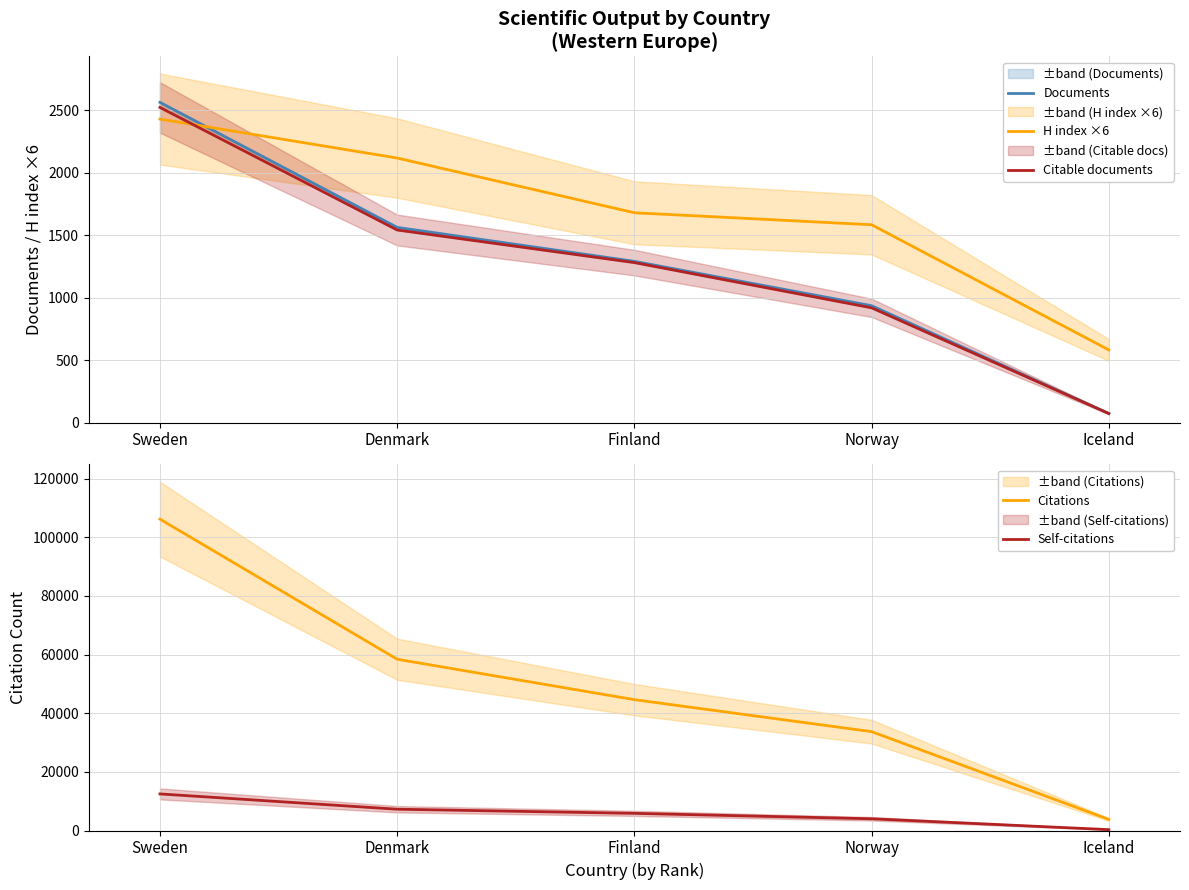

At which label does H index ×6 first exceed 1680?

Sweden